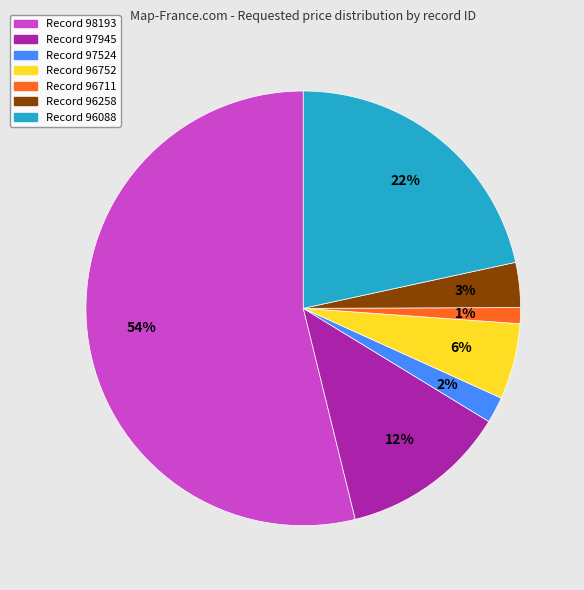

To the nearest percent, what is the average slice percentage?

14%